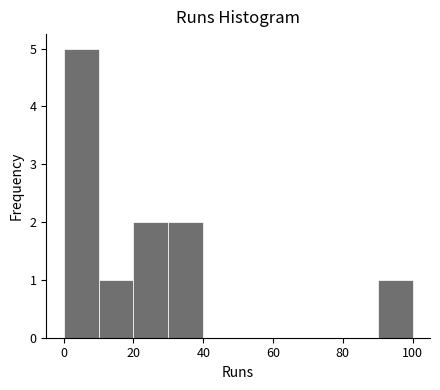

Over which range of the x-axis is the bar tallest?

0 to 10